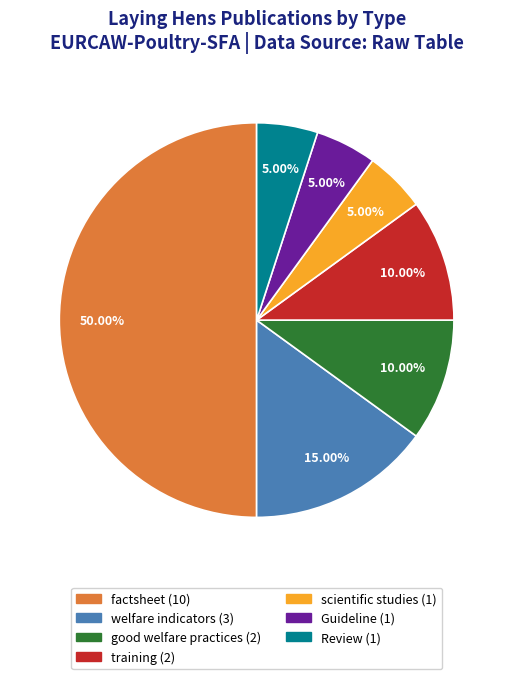

What percentage is the Review slice, to the nearest percent?

5%